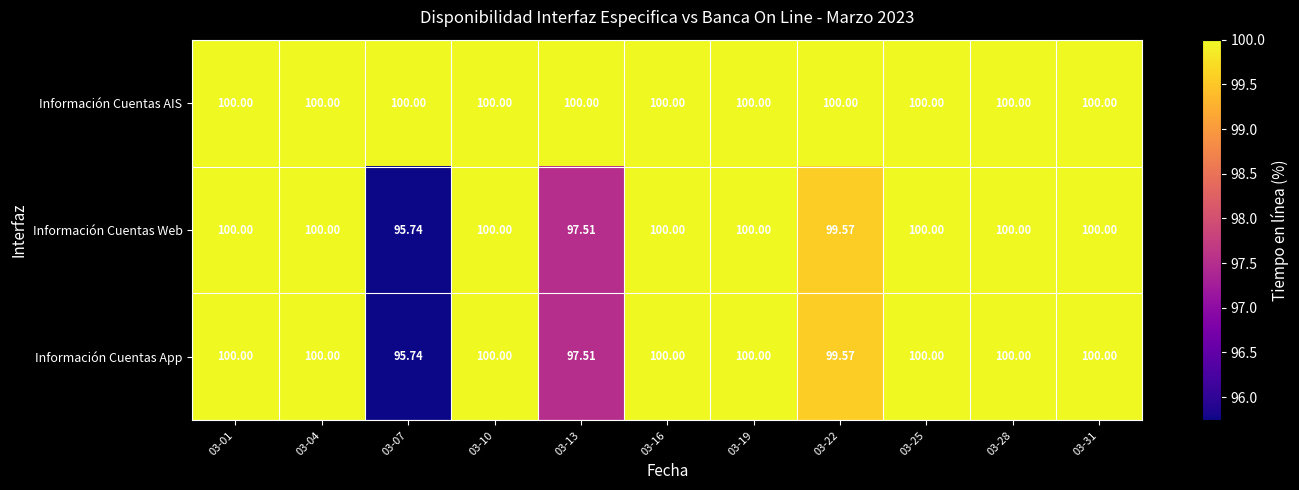

Which series has the largest total across all categories?

Información Cuentas AIS